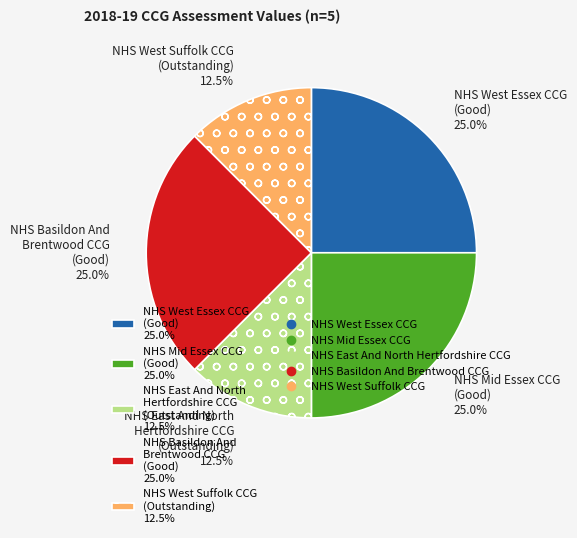

Does any single category account for the majority?

No